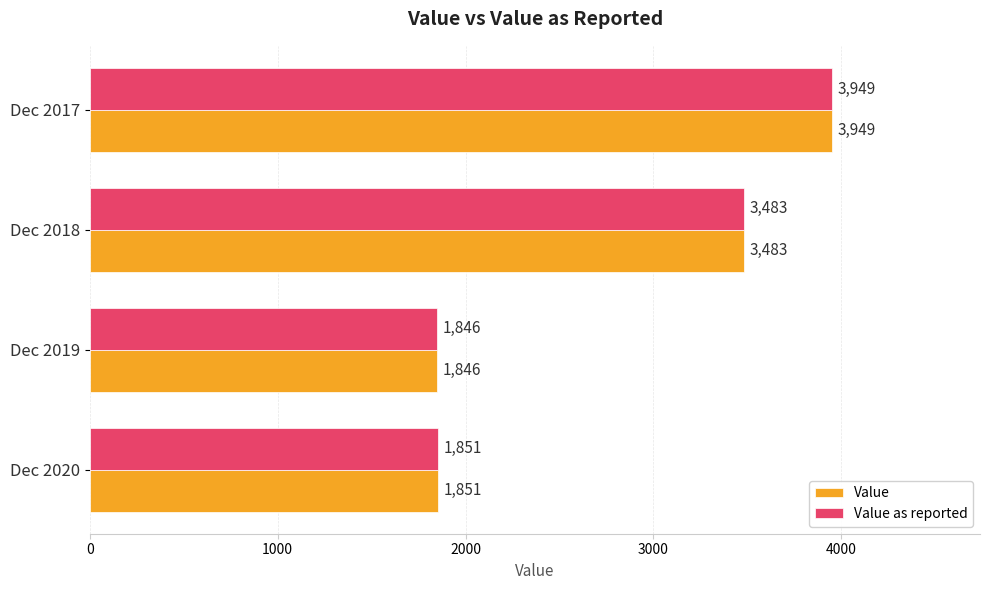

Is it true that Value as reported equals 862 at Dec 2020?

False